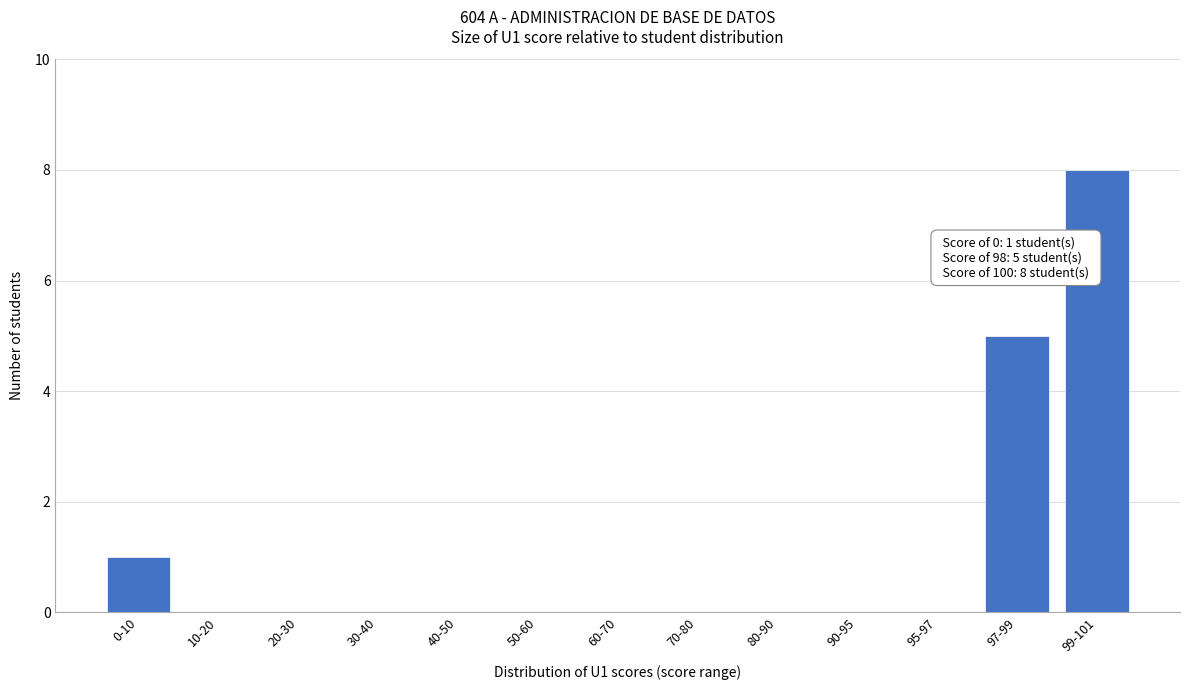

Reading left to right, what are all the values shown in this chart?

0-10=1	10-20=0	20-30=0	30-40=0	40-50=0	50-60=0	60-70=0	70-80=0	80-90=0	90-95=0	95-97=0	97-99=5	99-101=8